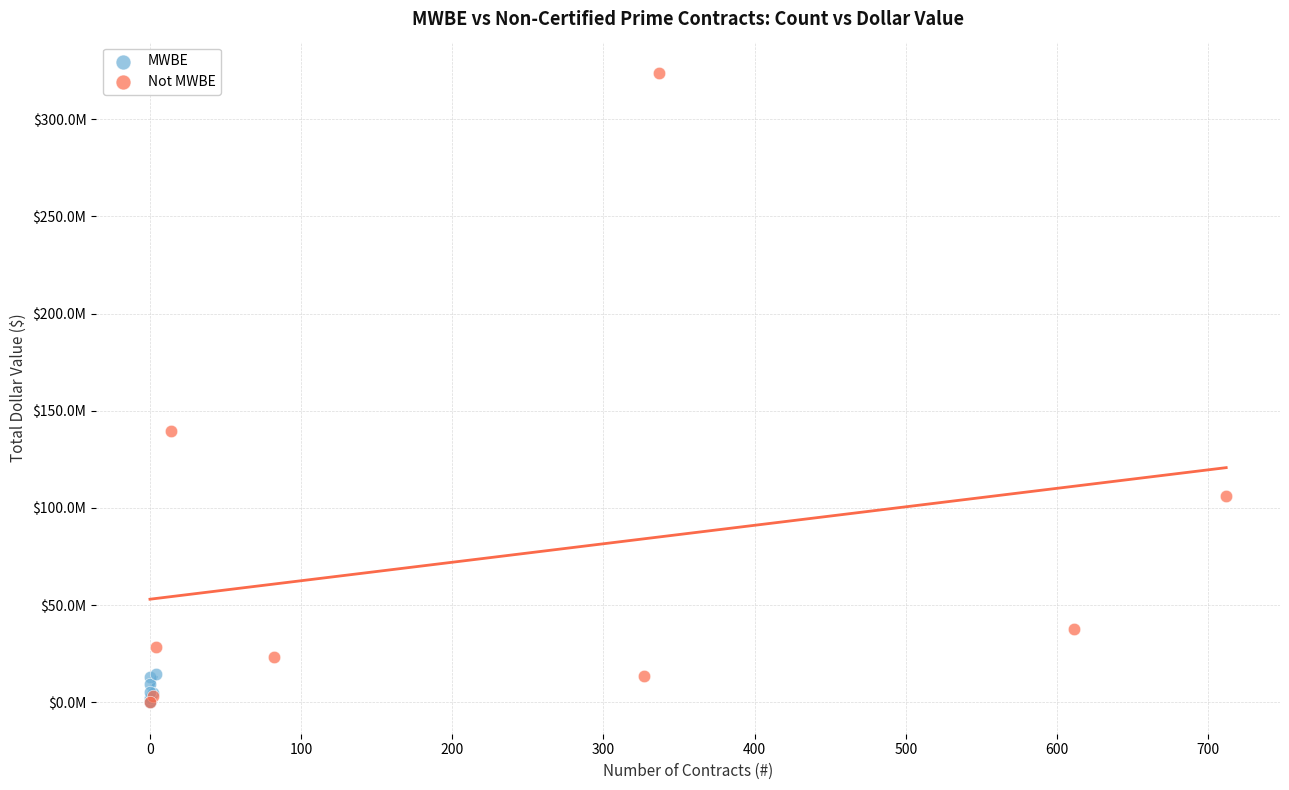

What are all the series names shown in the legend?

MWBE, Not MWBE